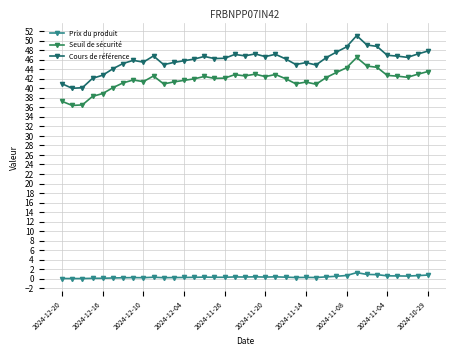

What is the difference between the maximum and minimum values in the Seuil de sécurité series?

10.1